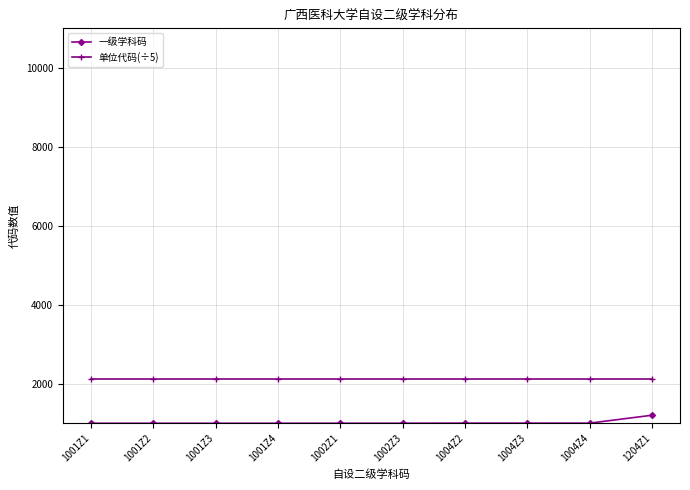

What is the difference between the highest and lowest values at 1004Z4?

1115.6